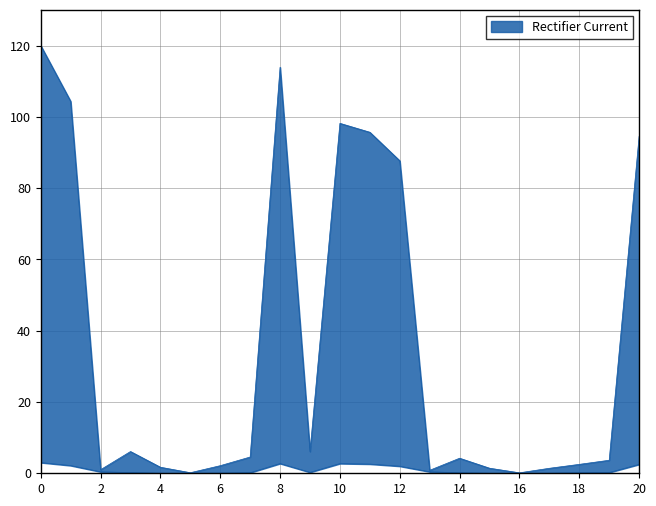

Does the chart have visible grid lines?

Yes